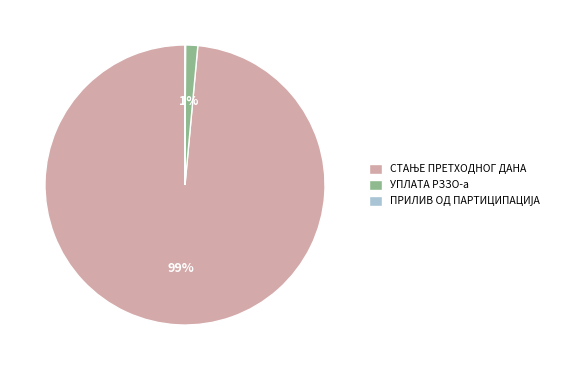

The УПЛАТА РЗЗО-а slice represents 11% of the pie. True or false?

False